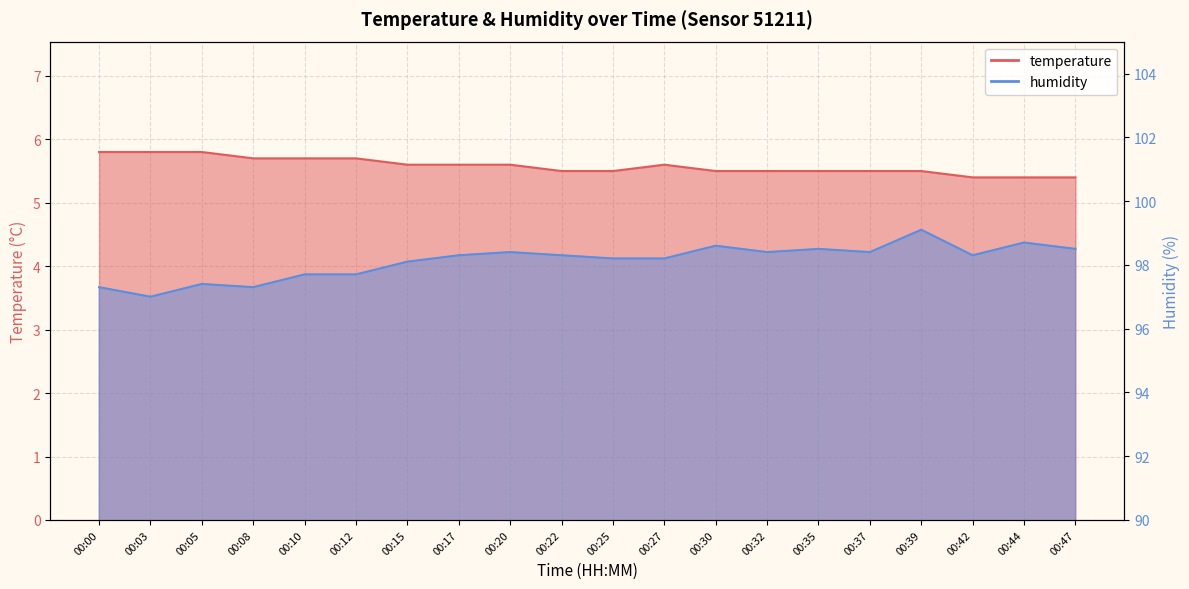

Rank the series by their maximum value, from highest to lowest.

humidity, temperature